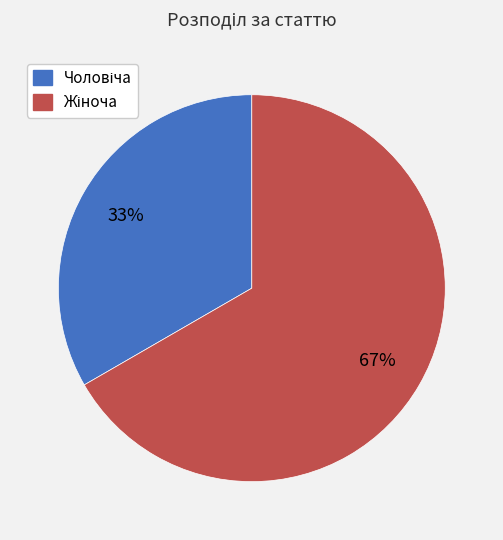

To the nearest percent, what is the average slice percentage?

50%